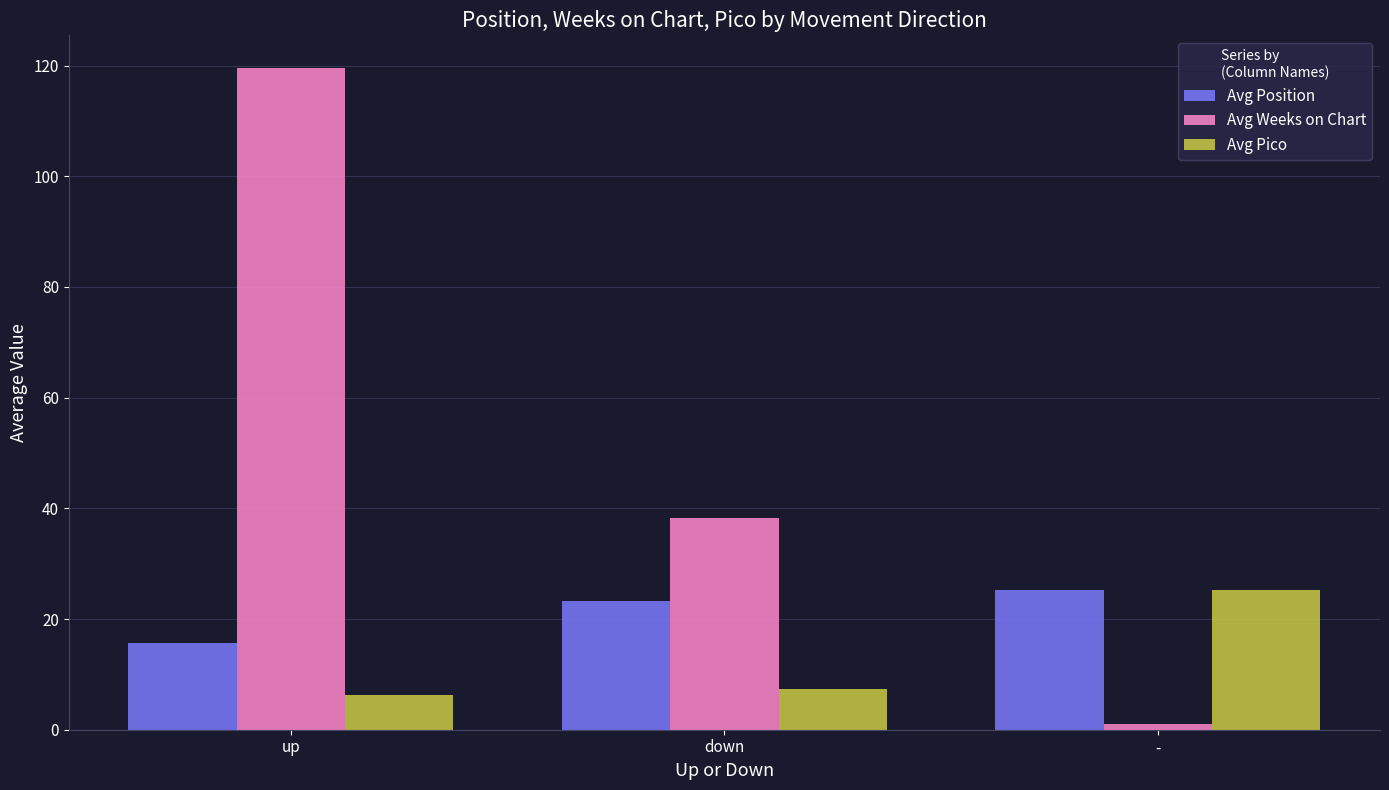

Count the number of data series in this chart.

3